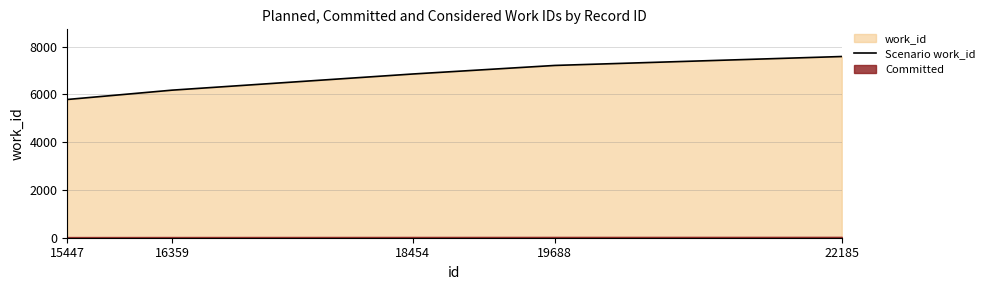

The value at 15447 is 5791. True or false?

True